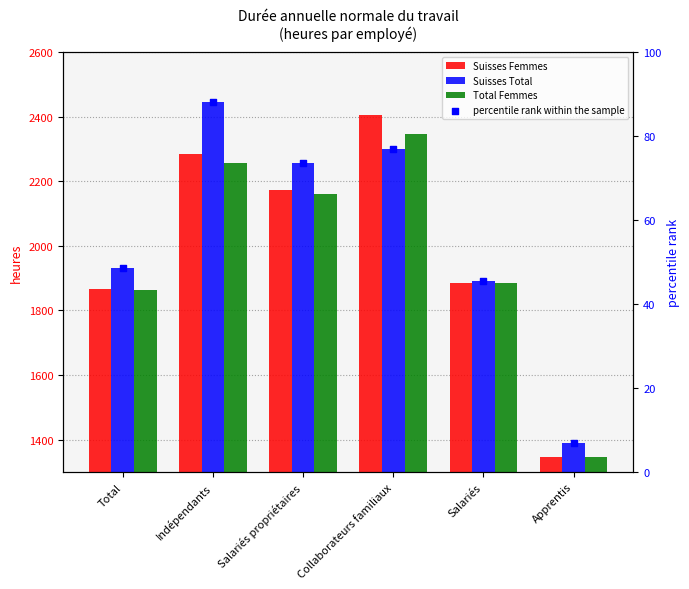

What are all the series names shown in the legend?

Suisses Femmes, Suisses Total, Total Femmes, percentile rank within the sample